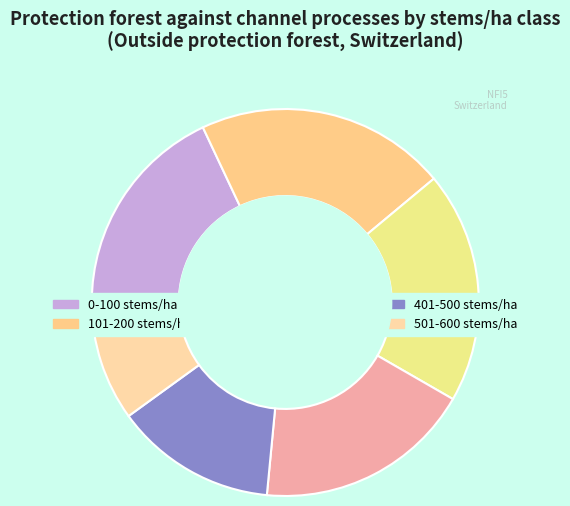

Approximately how many times larger is the value at 301-400 stems/ha compared to 501-600 stems/ha?

1.8